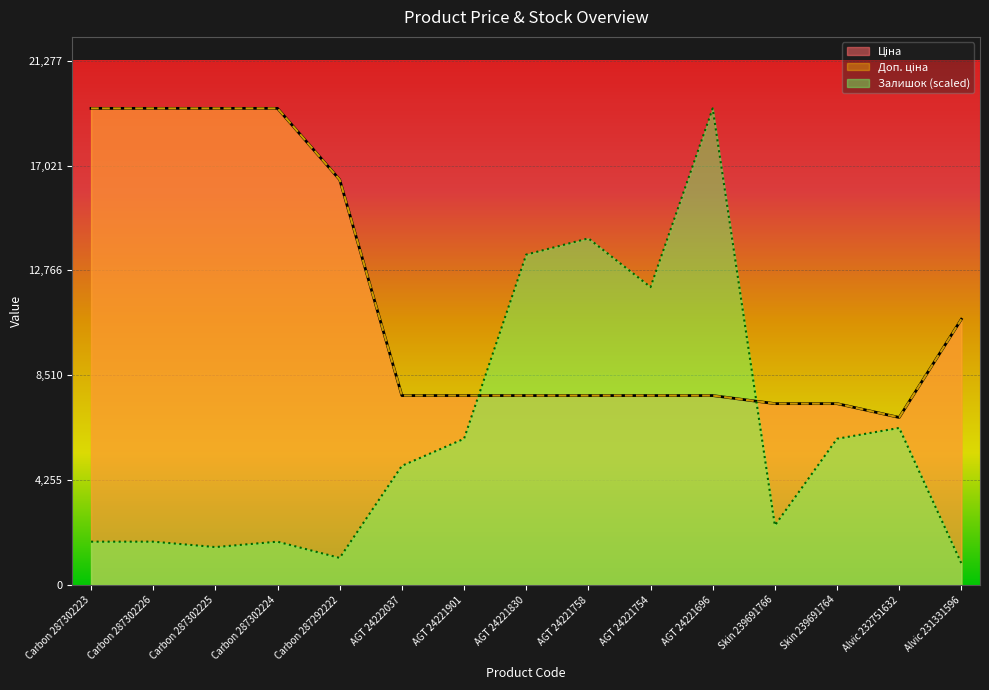

Does the chart display data point markers on the line(s)?

No